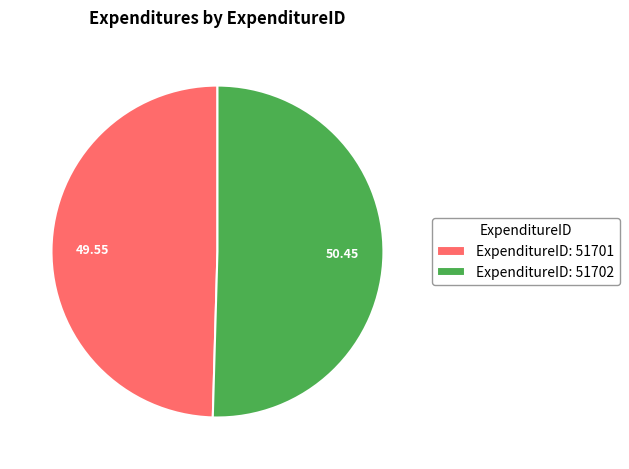

Is there any slice that represents more than half of the pie?

Yes